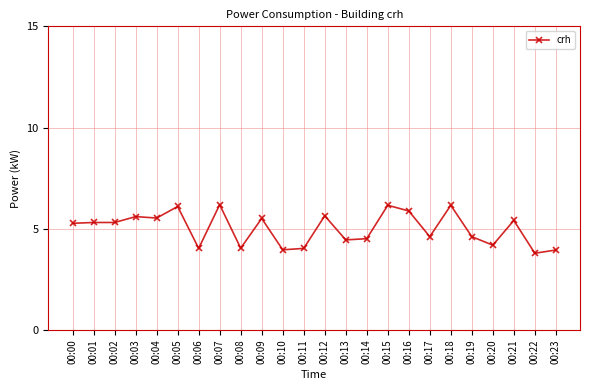

What is the maximum value shown in the chart?

6.2